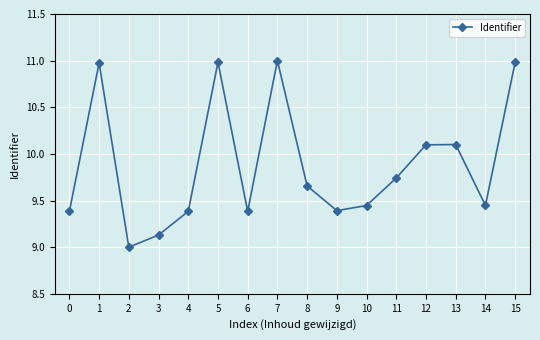

What is the change in value from 3 to 7?

+1.9